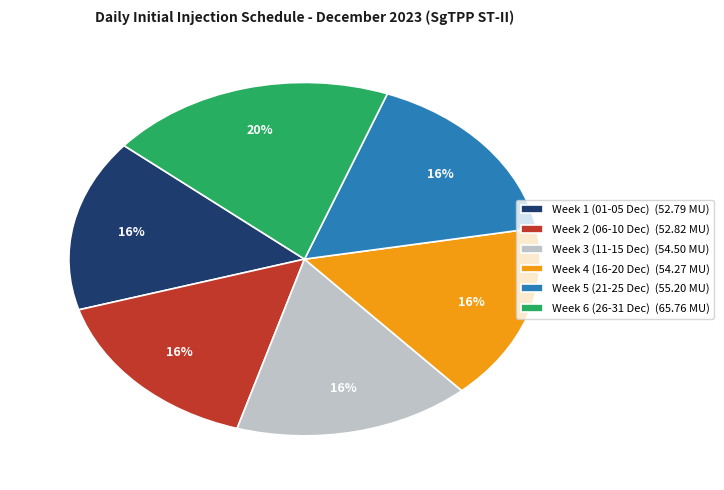

To the nearest percent, what portion does Week 3 (11-15 Dec) (54.50 MU) represent?

16%